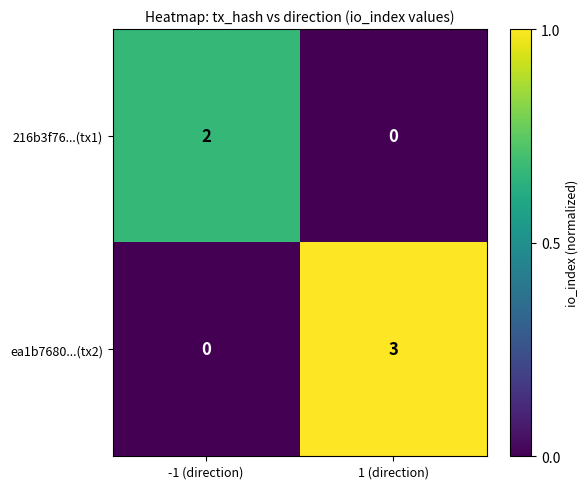

The value of 216b3f76...(tx1) at 1 (direction) is 0. True or false?

True